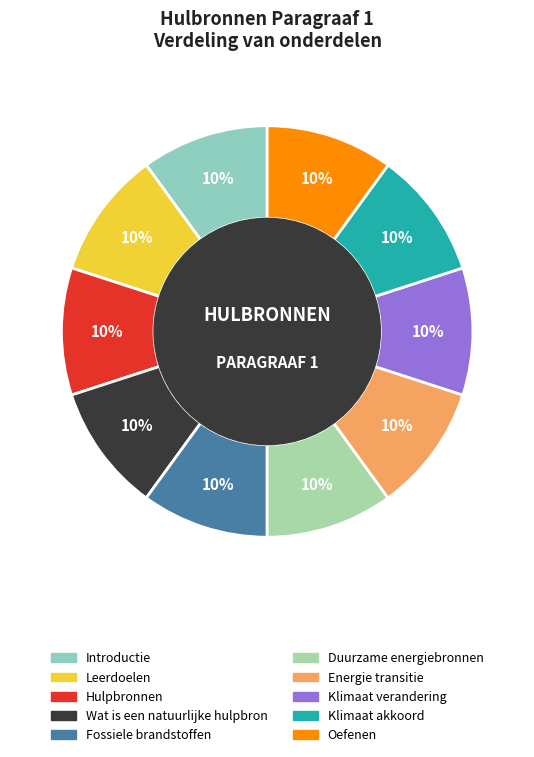

To the nearest percent, what percentage of the pie is Hulpbronnen?

10%